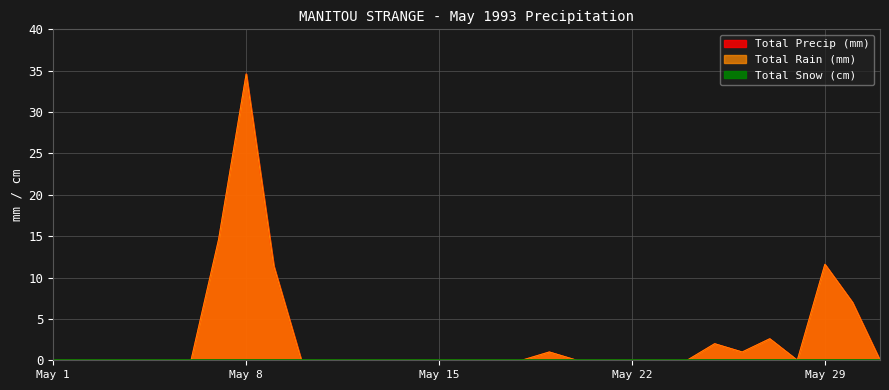

At how many categories does at least one series exceed 2?

6